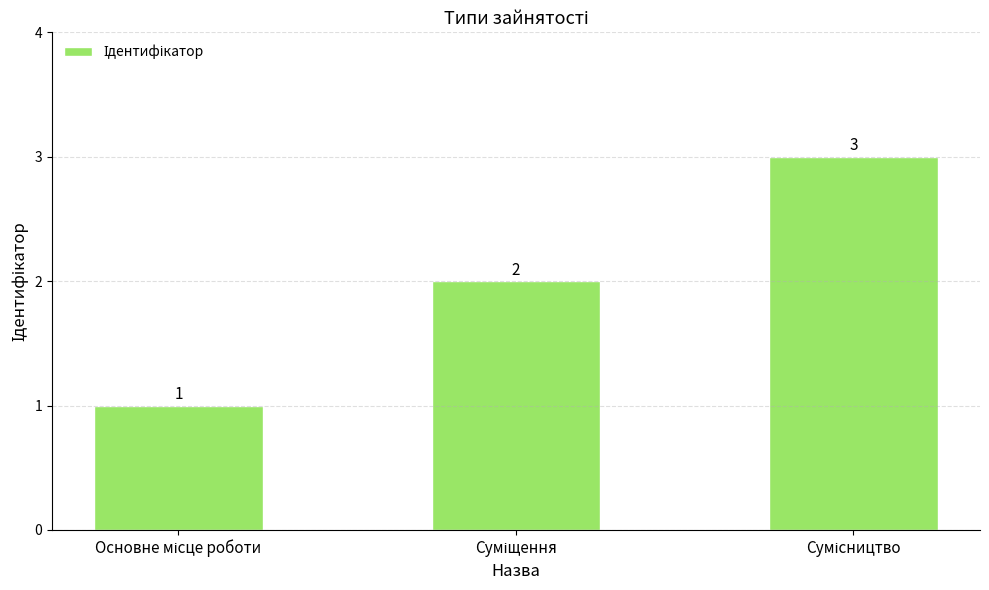

What is the difference between the second highest and minimum values?

1